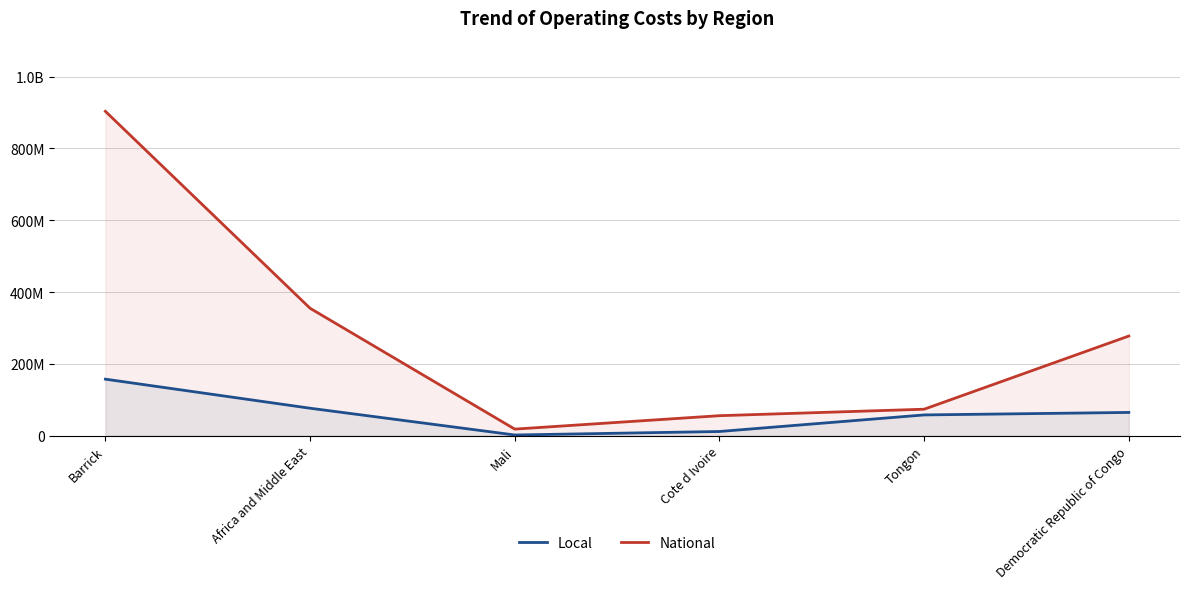

What is the difference between the second highest and minimum values in the National series?

336461353.3